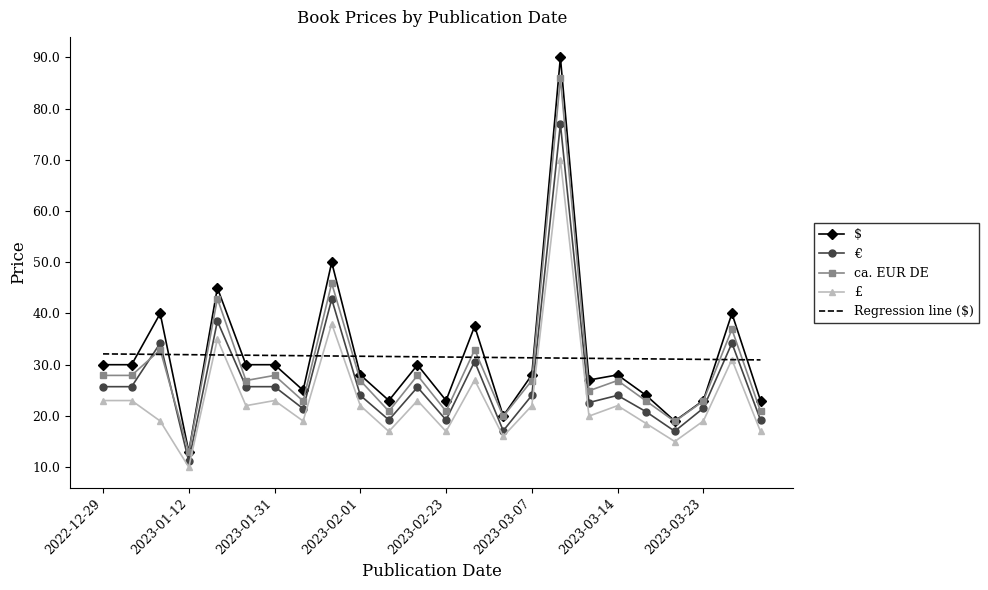

Which series has the largest range (max minus min)?

$